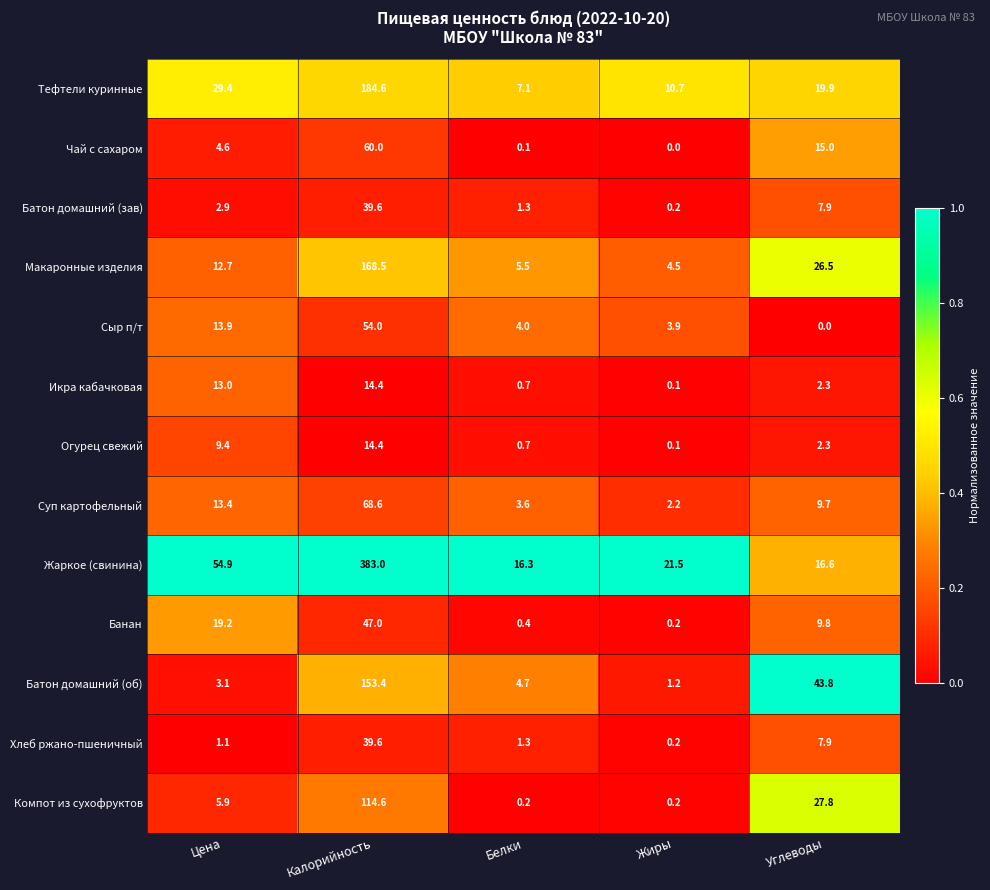

Which series has the largest total across all categories?

Жаркое (свинина)